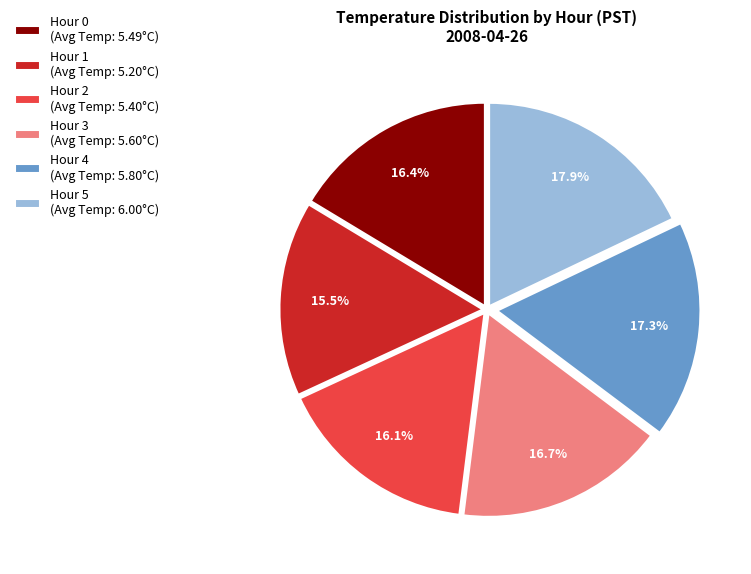

Count the number of slices in the pie.

6